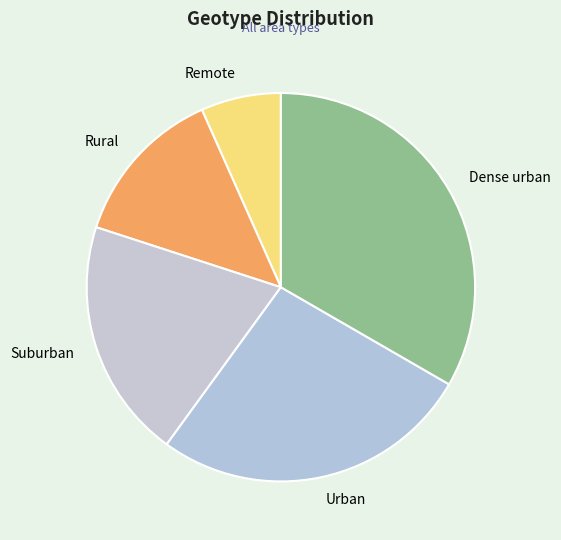

Which category has the smallest portion of the pie?

Remote